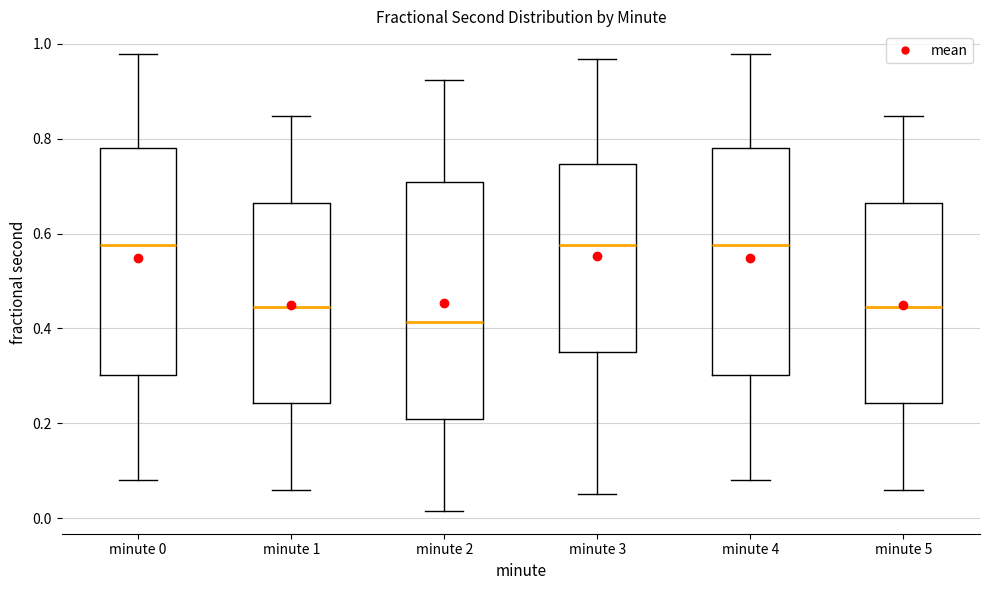

Comparing the boxes themselves (not the whiskers), which one is the tallest?

minute 2